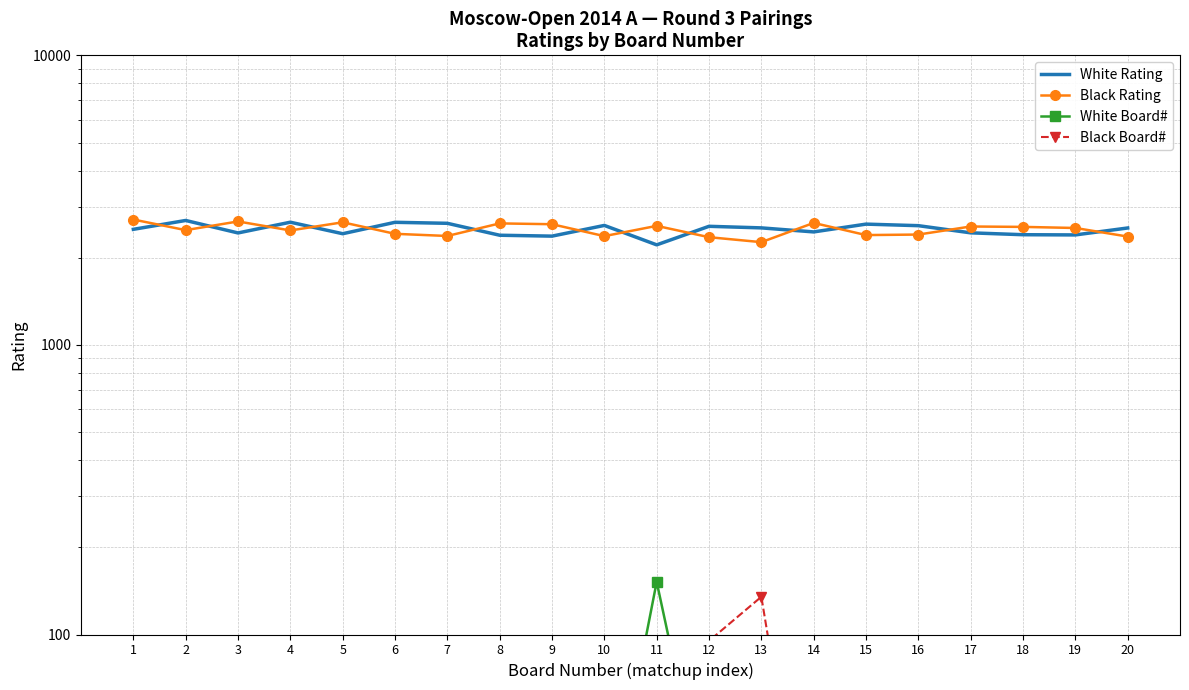

At how many categories does at least one series exceed 1099?

20